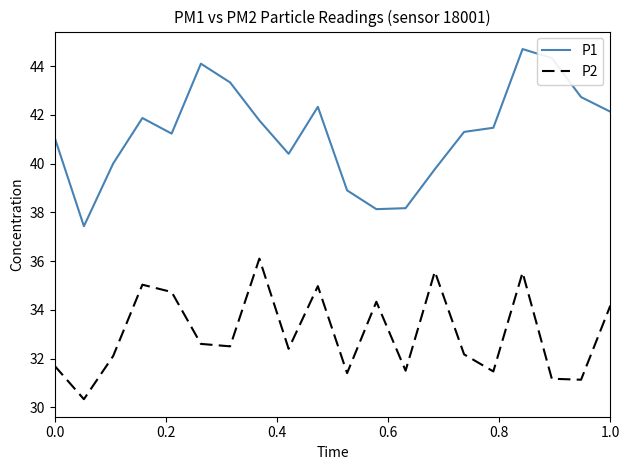

Does the chart display data point markers on the line(s)?

No